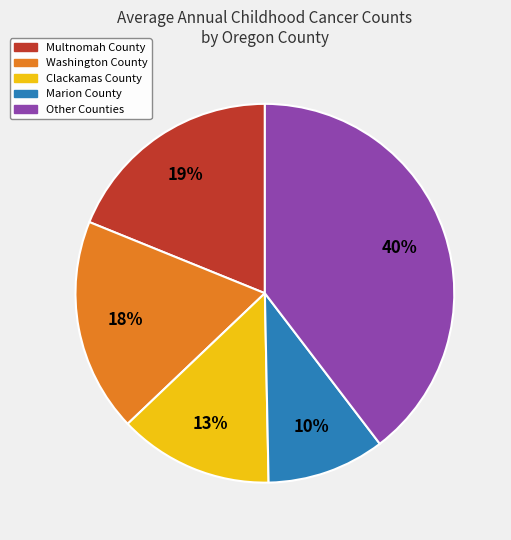

To the nearest percent, what is the average slice percentage?

20%